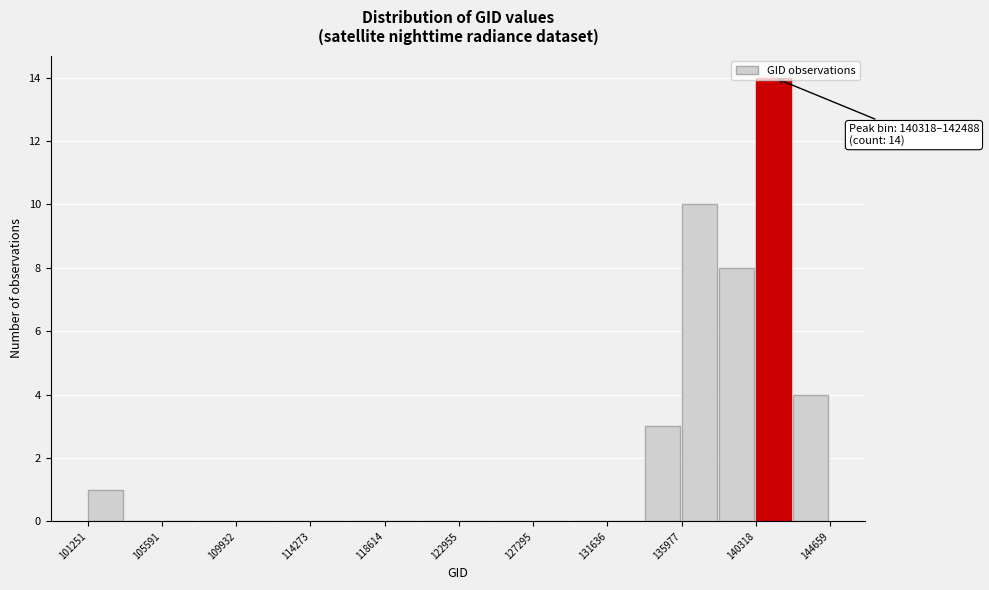

Over which range of the x-axis is the bar tallest?

140500 to 142500